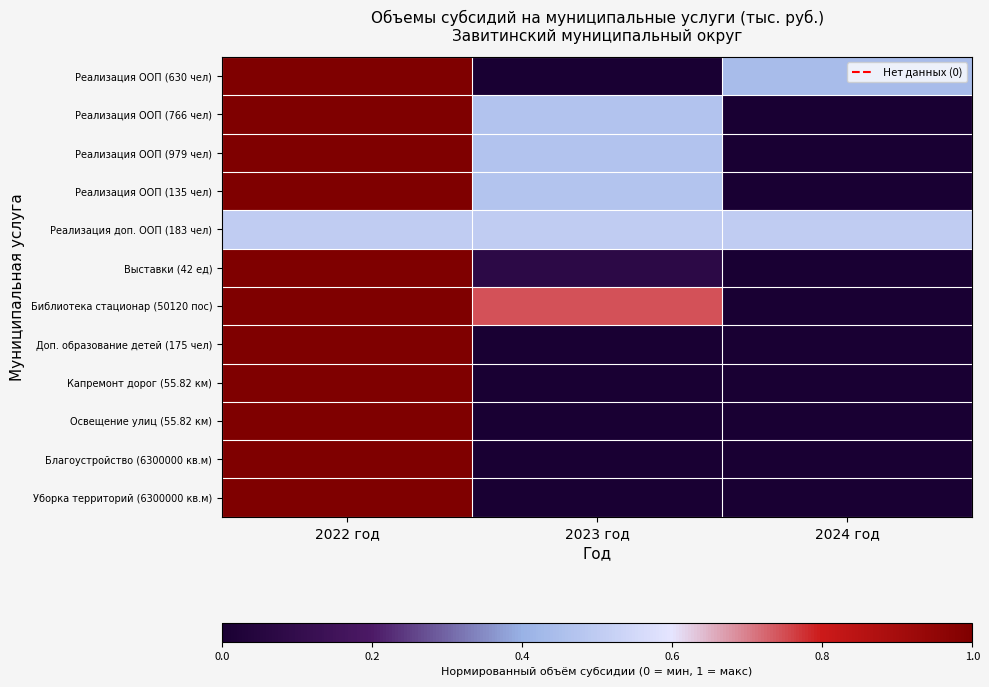

How many series are shown in this chart?

12